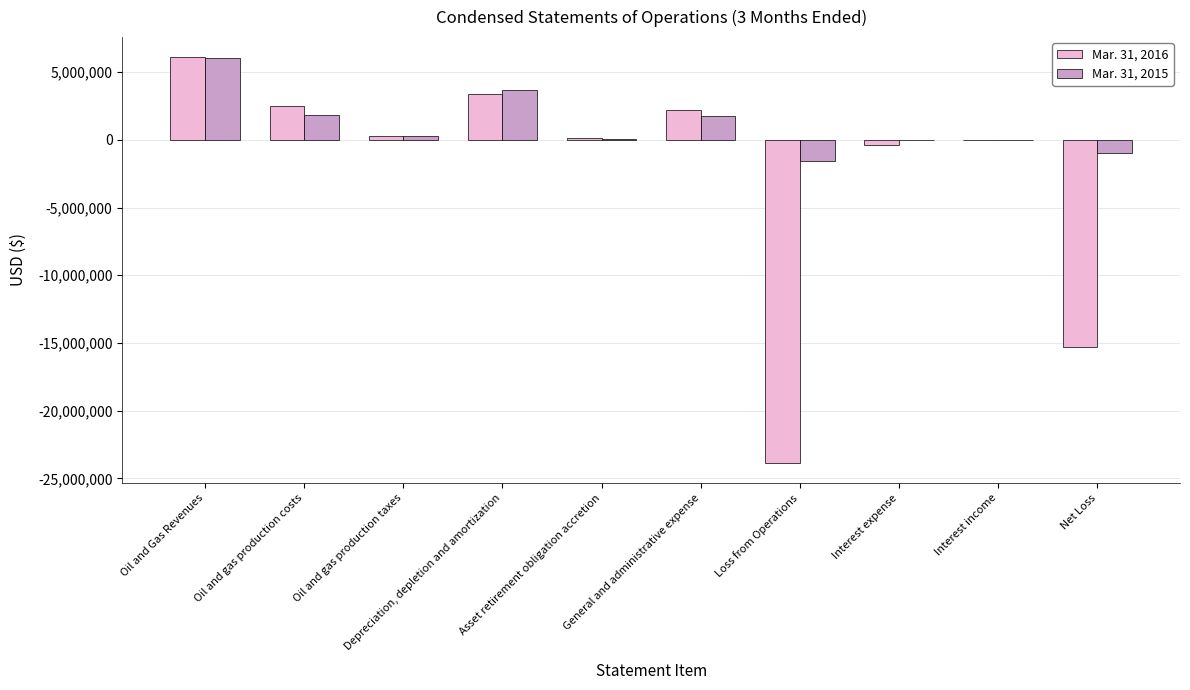

Count the number of data series in this chart.

2